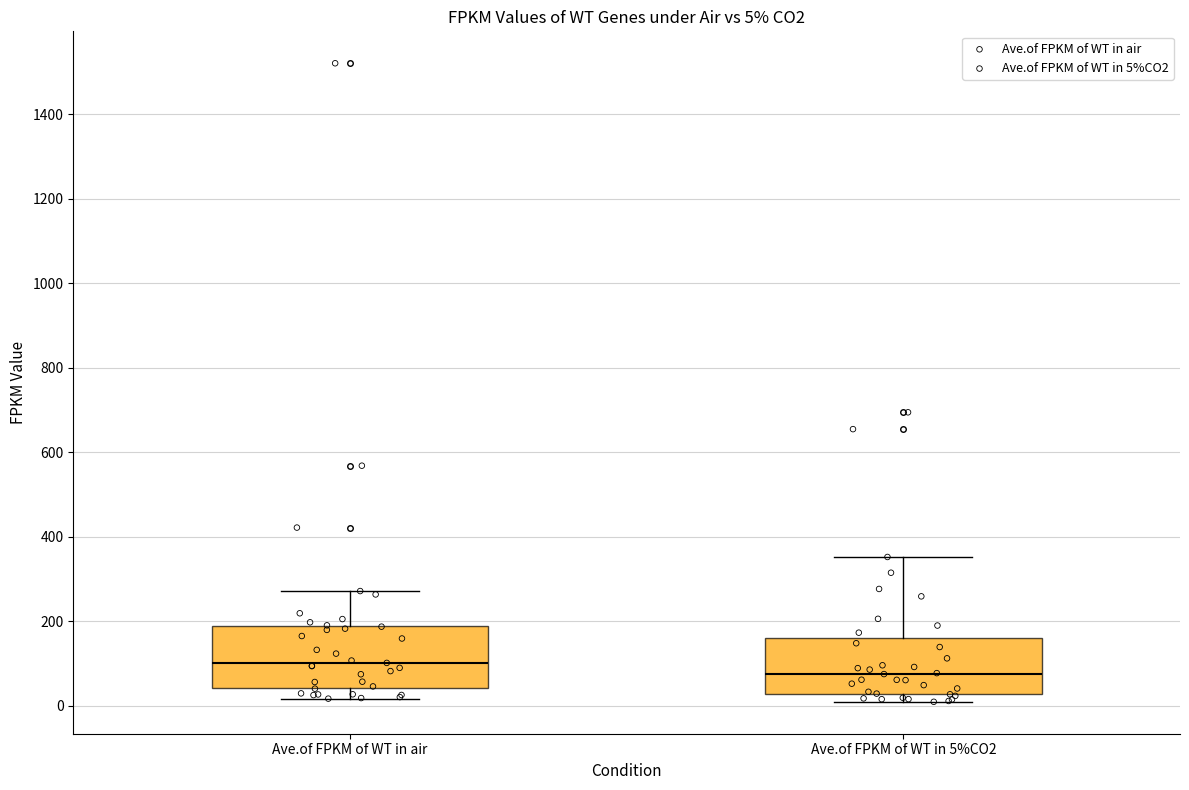

Which box's median line is the highest?

Ave.of FPKM of WT in air